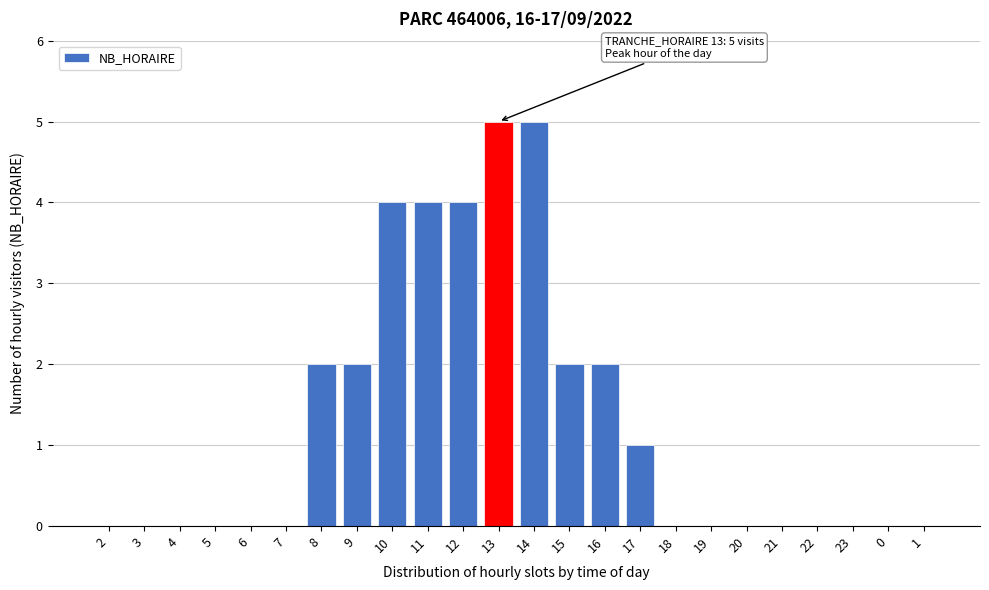

Reading left to right, transcribe all the data shown in this chart.

2=0	3=0	4=0	5=0	6=0	7=0	8=2	9=2	10=4	11=4	12=4	13=5	14=5	15=2	16=2	17=1	18=0	19=0	20=0	21=0	22=0	23=0	0=0	1=0